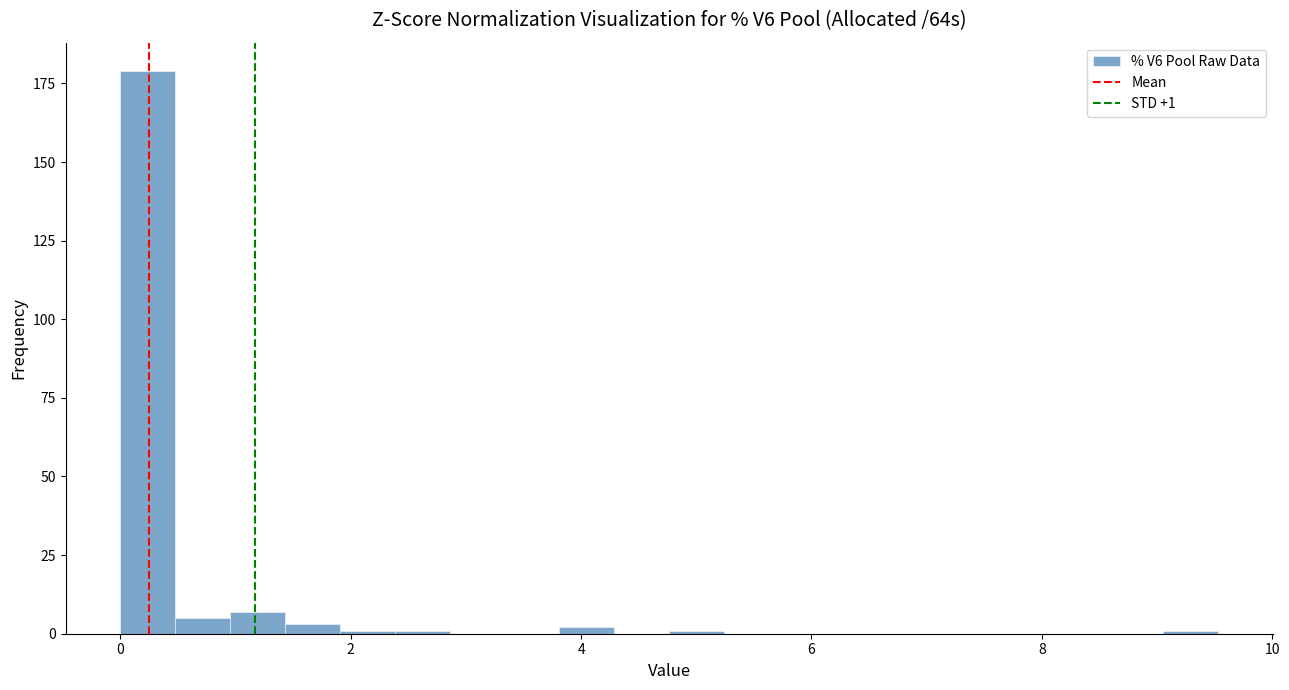

Read against the x-axis, roughly where is the centre of the tallest bar?

0.2